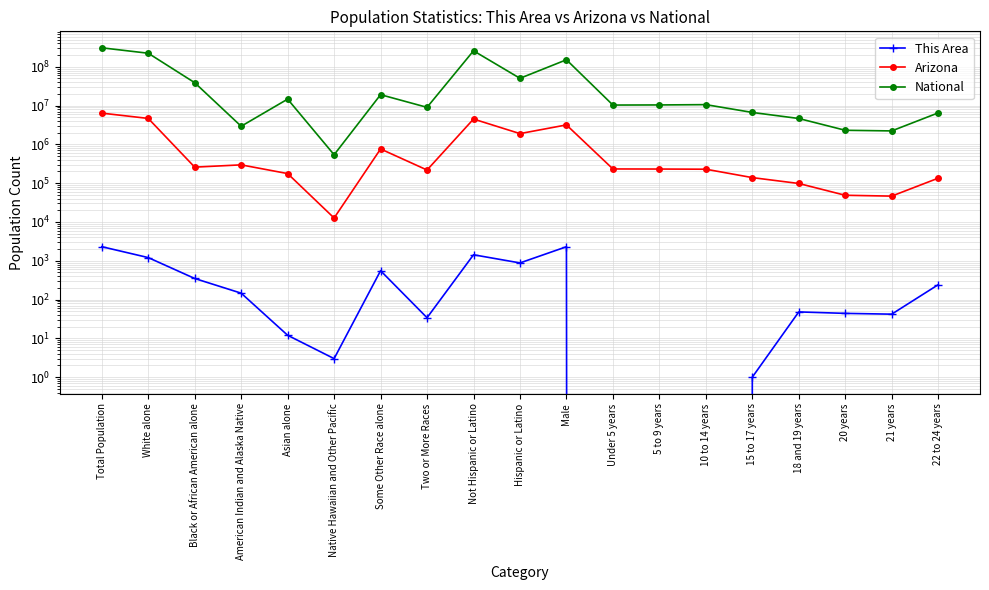

Where is Arizona nearest to the value 3202332?

Male